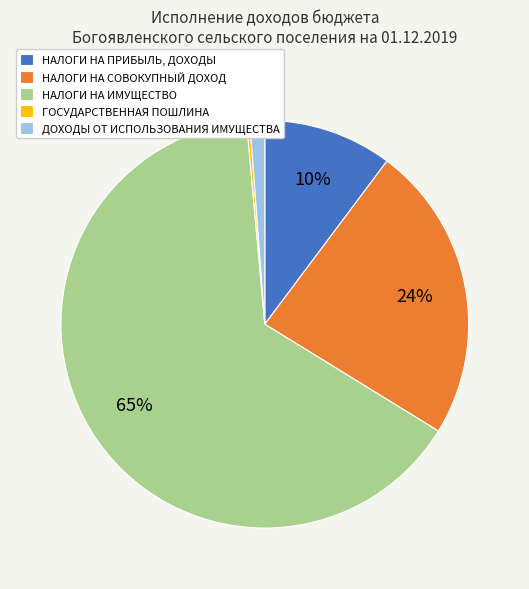

Which category has the biggest portion of the pie?

НАЛОГИ НА ИМУЩЕСТВО